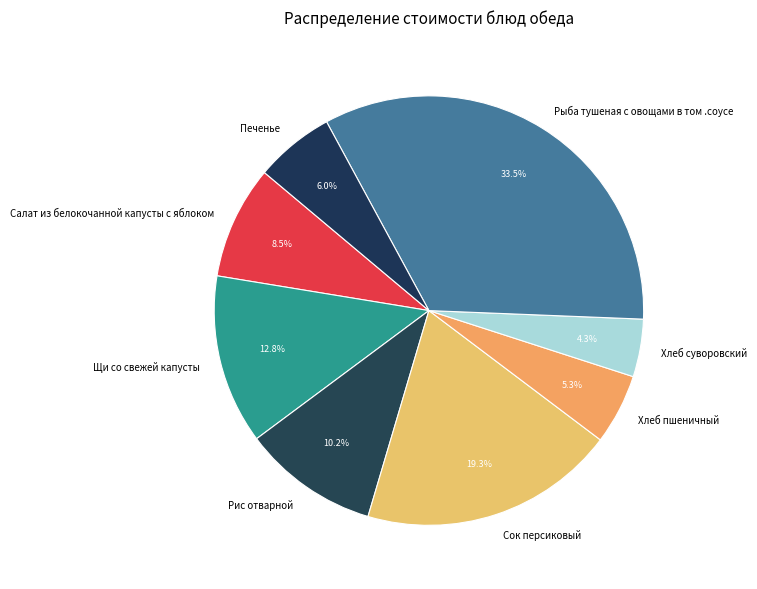

Which category has the biggest portion of the pie?

Рыба тушеная с овощами в том .соусе